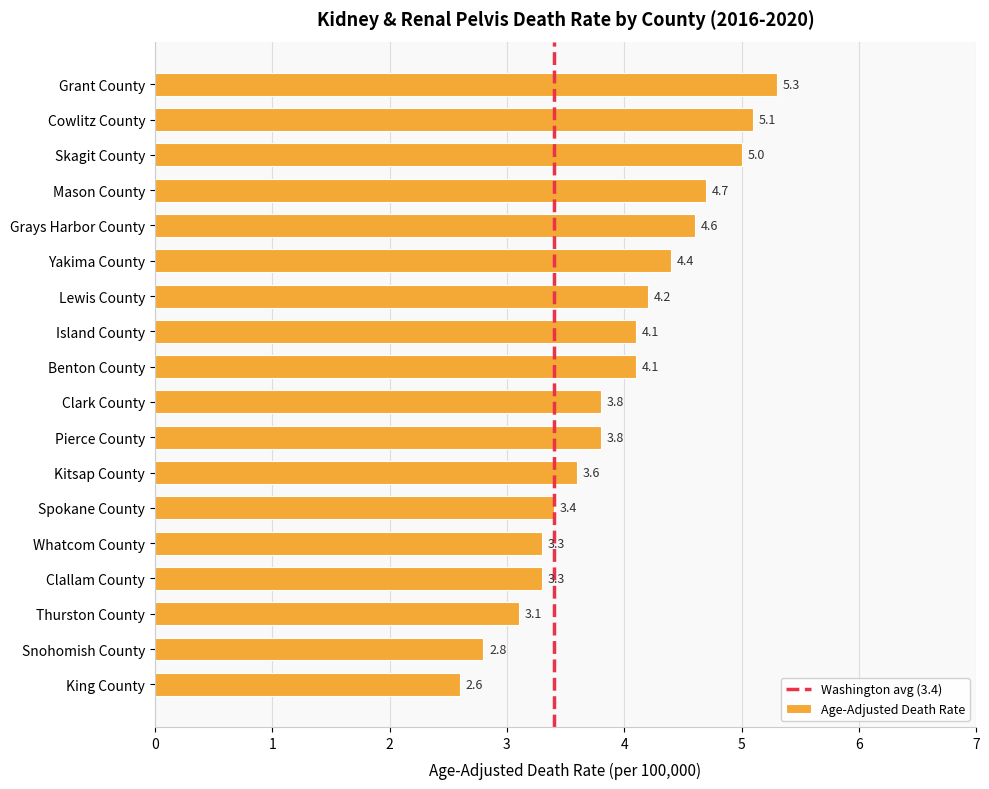

Which has a higher value, Lewis County or Spokane County?

Lewis County